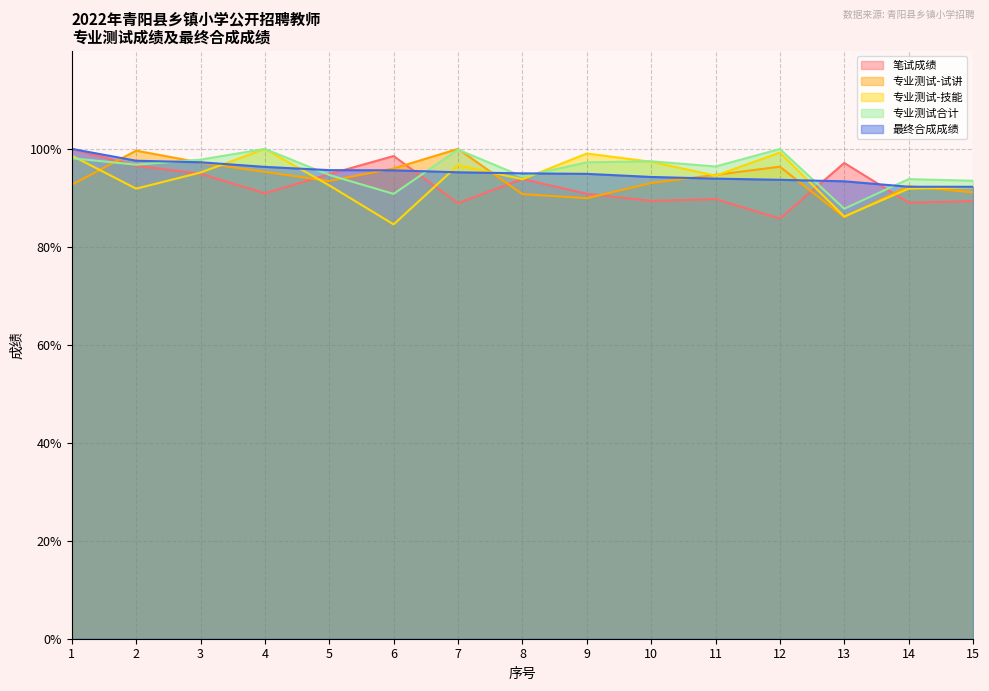

Reading right to left, transcribe all the data shown in this chart.

笔试成绩: 89.3	89.0	97.1	85.8	89.8	89.4	90.8	93.9	88.9	98.5	94.8	90.9	94.9	96.6	100.0
专业测试-试讲: 91.1	92.4	86.1	96.4	94.7	93.0	89.9	90.8	100.0	96.0	93.4	95.3	97.2	99.6	92.7
专业测试-技能: 92.2	91.9	86.2	99.3	94.5	97.4	99.1	93.8	96.7	84.6	92.5	100.0	95.2	91.9	98.6
专业测试合计: 93.5	93.8	87.8	100.0	96.4	97.5	97.3	94.4	99.9	90.8	94.7	100.0	97.8	96.8	98.1
最终合成成绩: 92.3	92.3	93.4	93.7	93.9	94.3	94.9	95.0	95.2	95.6	95.7	96.3	97.3	97.6	100.0